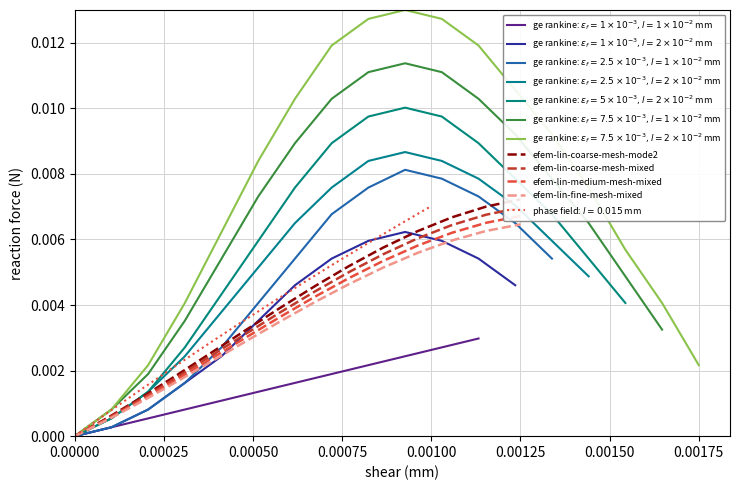

Does the chart display data point markers on the line(s)?

No